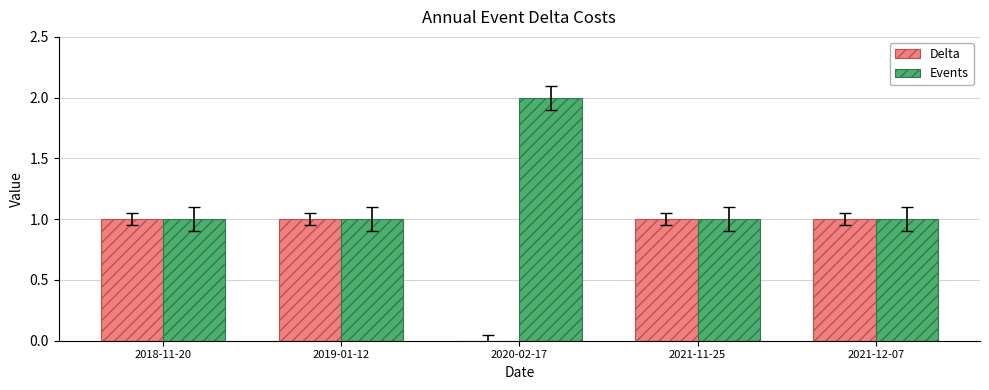

Reading left to right, what are all the values shown in this chart?

Delta: 1	1	0	1	1
Events: 1	1	2	1	1